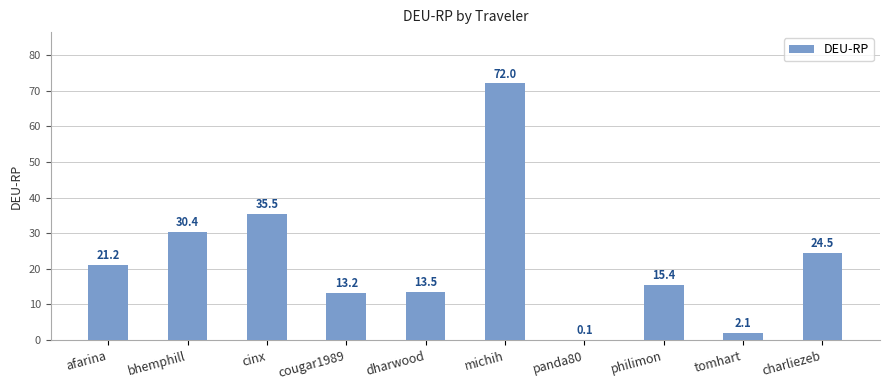

Is it true that the value at cougar1989 is 13.2?

True